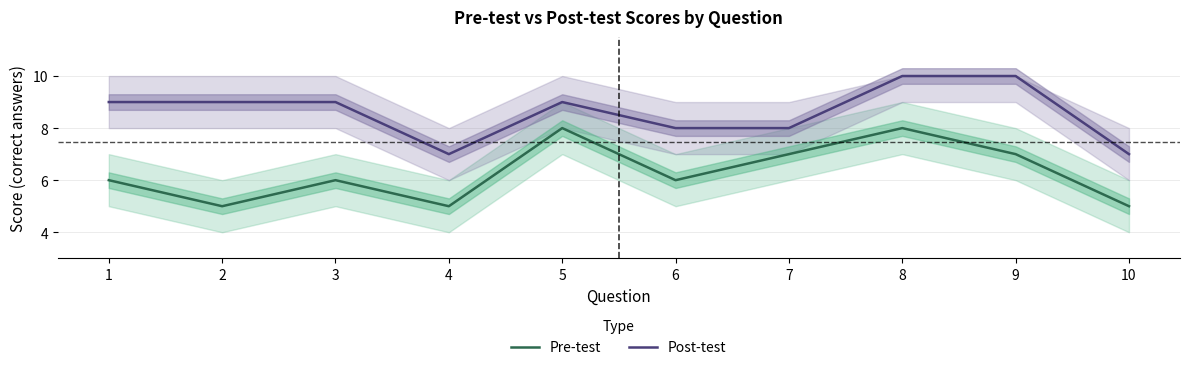

Where does the Post-test series first go above 9?

8